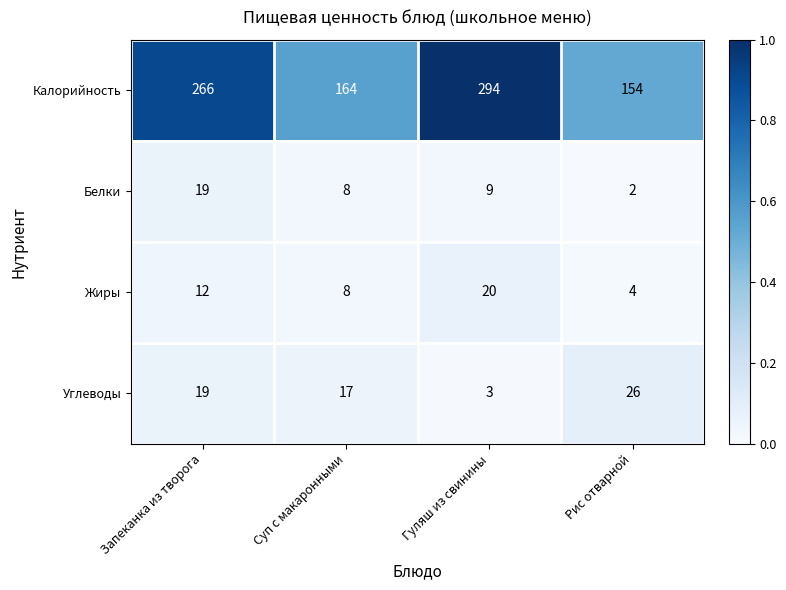

What is the difference between the highest and lowest values at Гуляш из свинины?

291